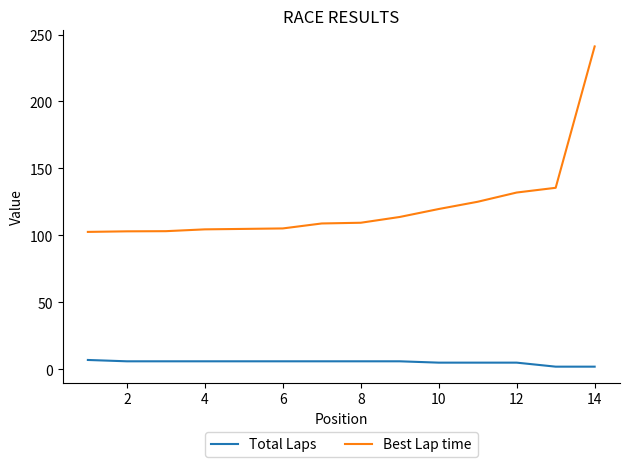

What is the maximum value shown in the chart?

241.1